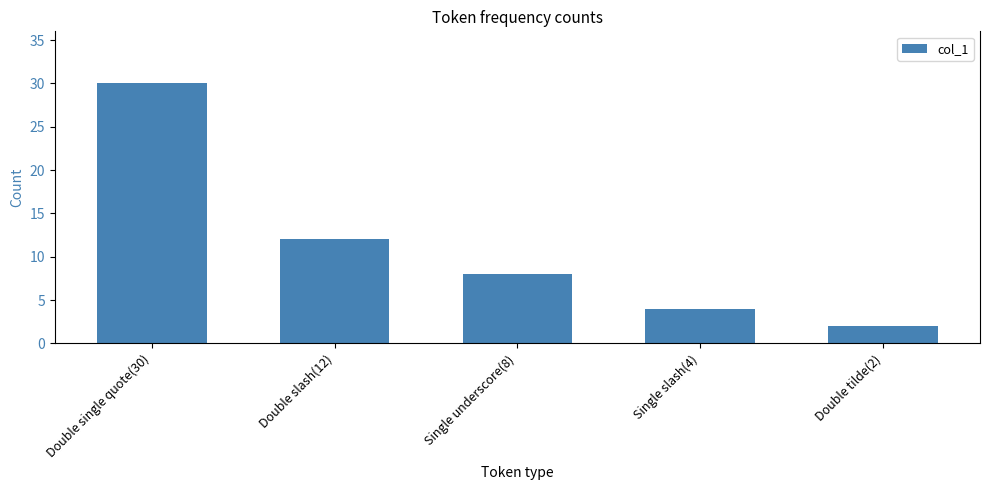

What is the smallest value displayed?

2